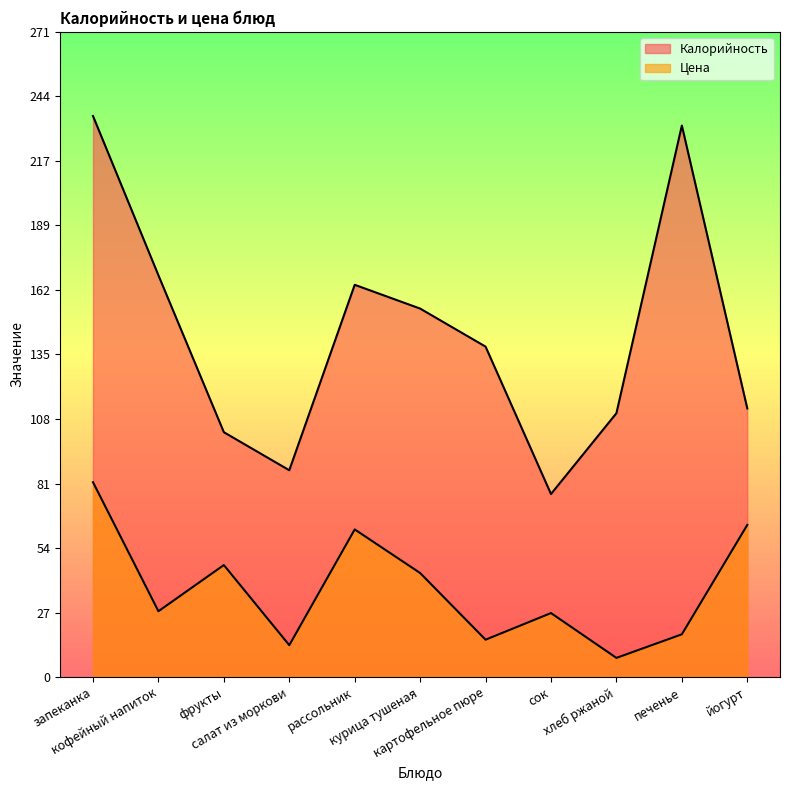

The value of Цена at курица тушеная is 43.8. True or false?

True